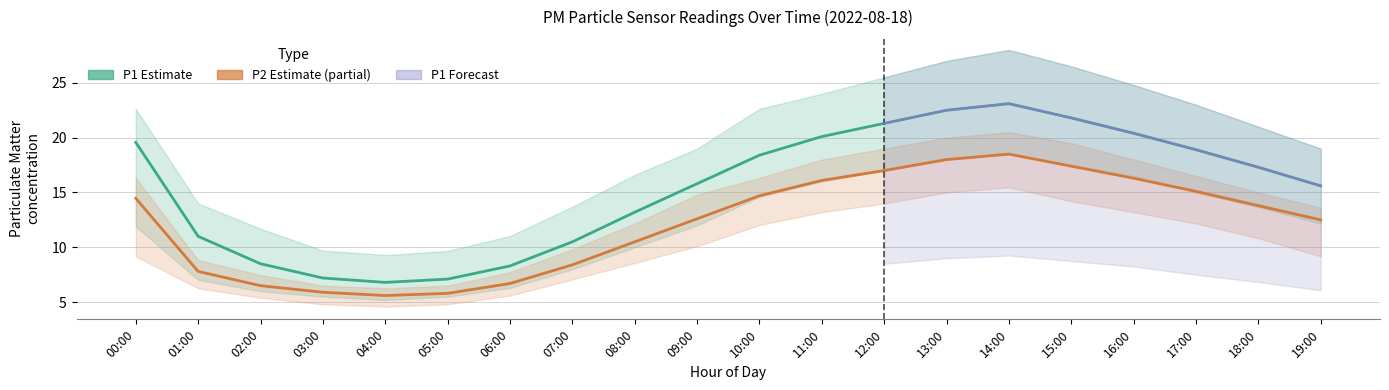

True or false: P2 and P1 intersect in this chart.

False